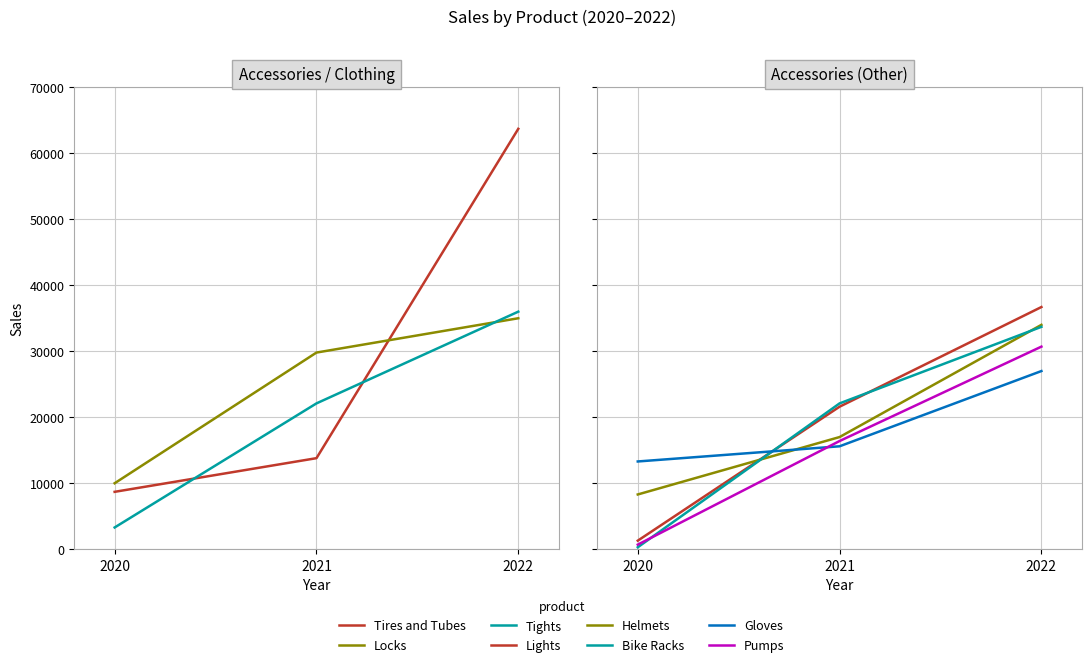

Which series has the largest total across all categories?

Tires and Tubes